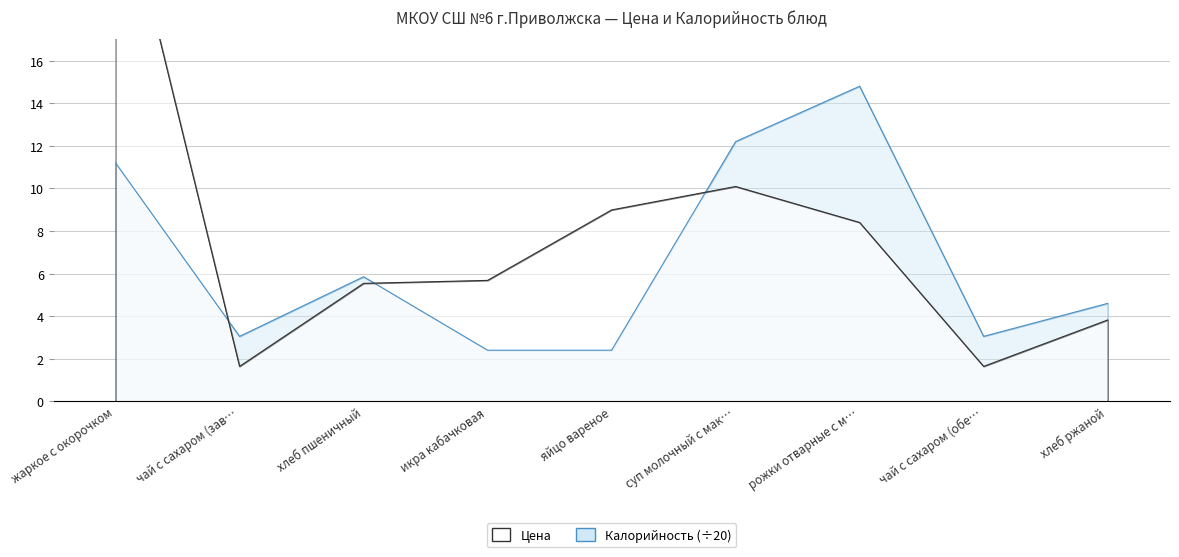

What is the difference between the Калорийность values at суп молочный с мак… and икра кабачковая?

9.8